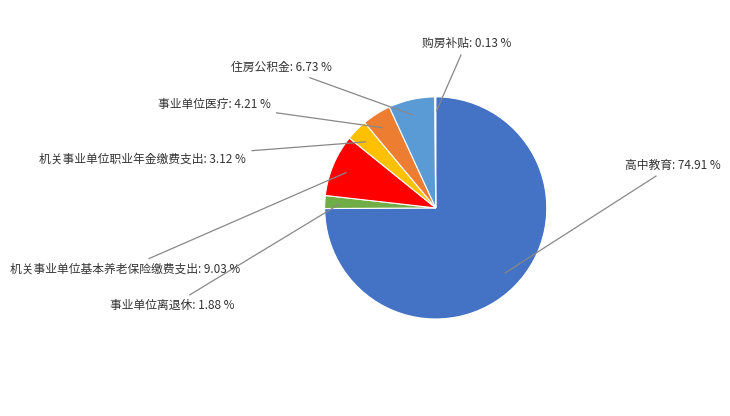

To the nearest percent, what percentage of the pie is 事业单位医疗?

4%